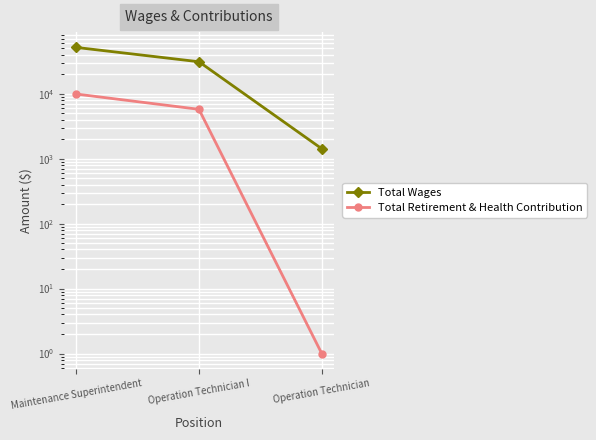

The value of Total Retirement & Health Contribution at Maintenance Superintendent is 9882. True or false?

True